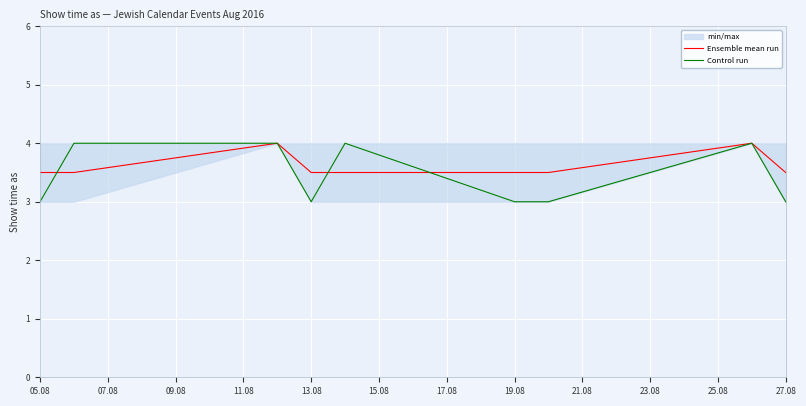

The Ensemble mean run series shows 6.2 at 19.08. True or false?

False